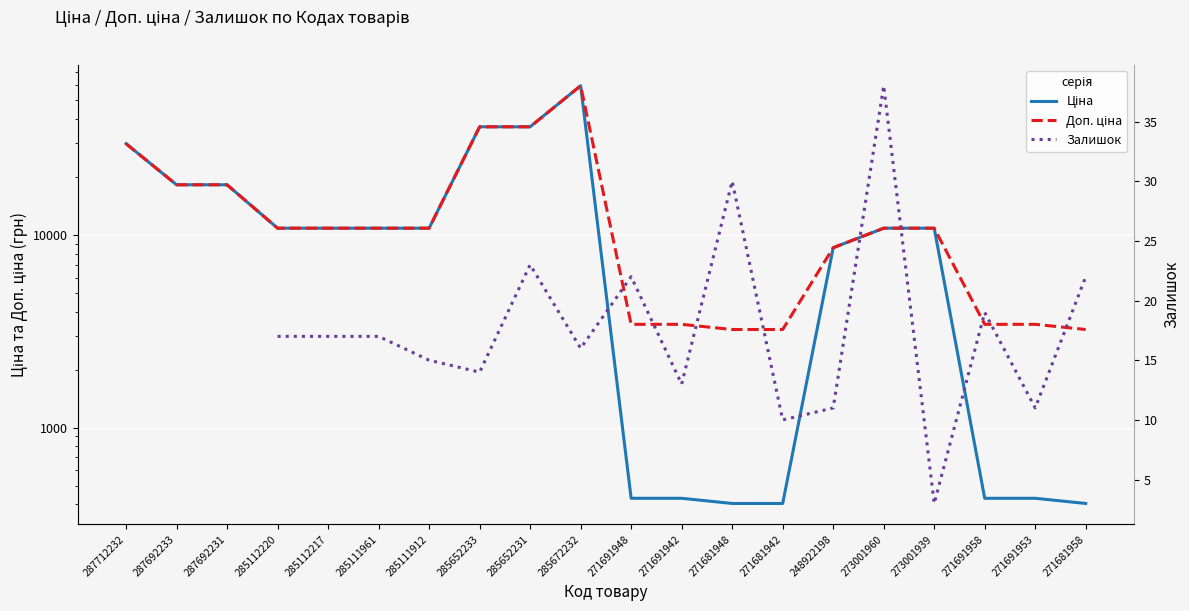

The Ціна series shows 29761.5 at 287712232. True or false?

True